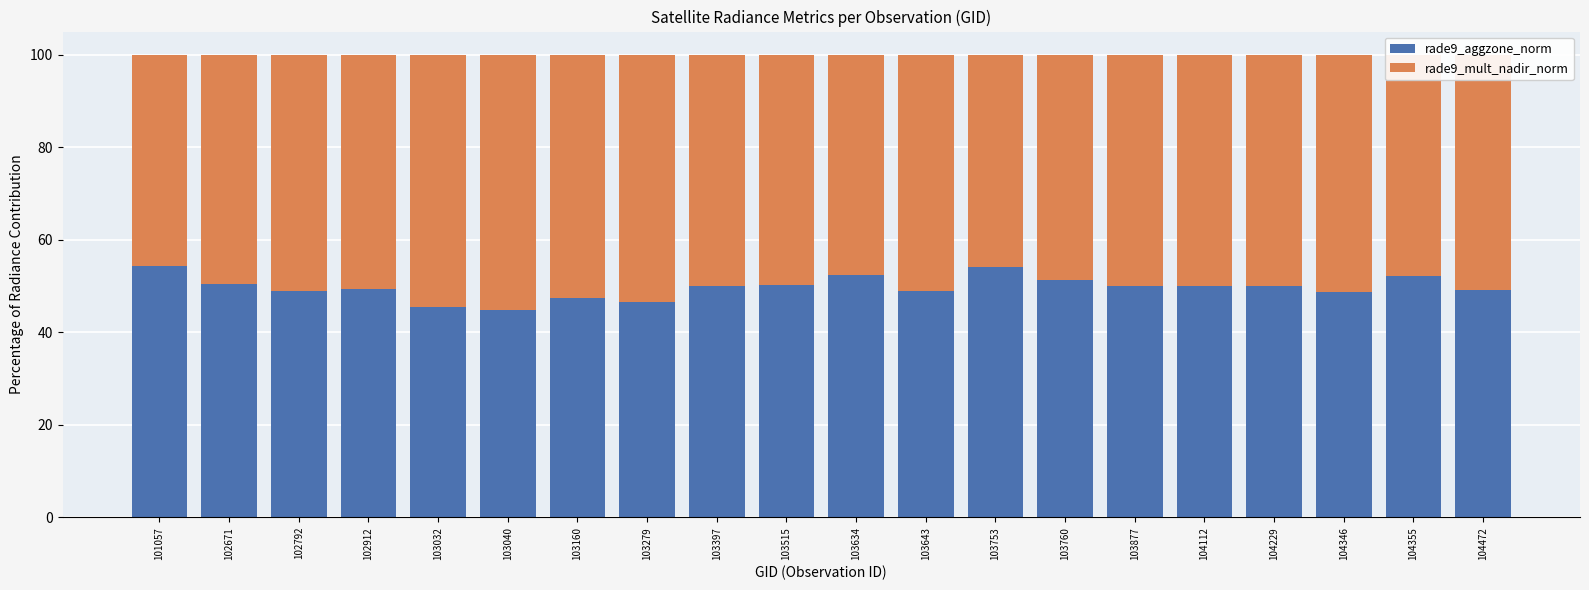

What is the sum of all rade9_aggzone_norm values?

993.9